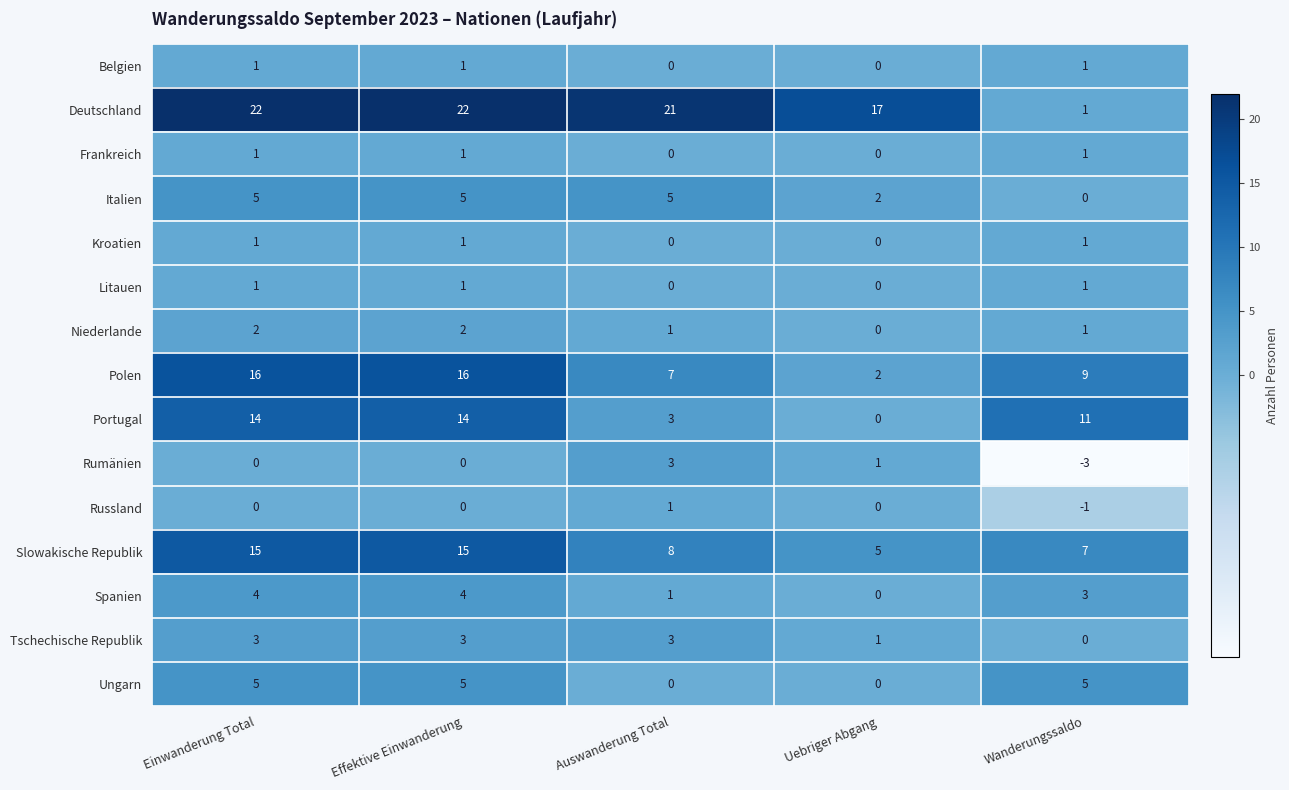

Where does the Polen series first go above 9?

Einwanderung Total